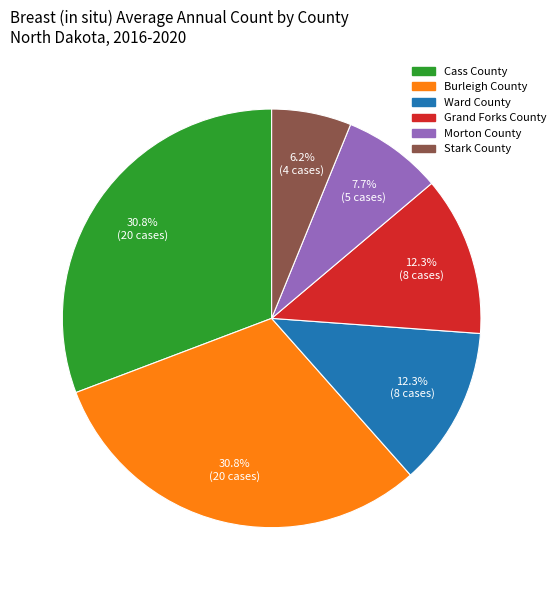

Is the sum of Stark County and Morton County greater than half?

No